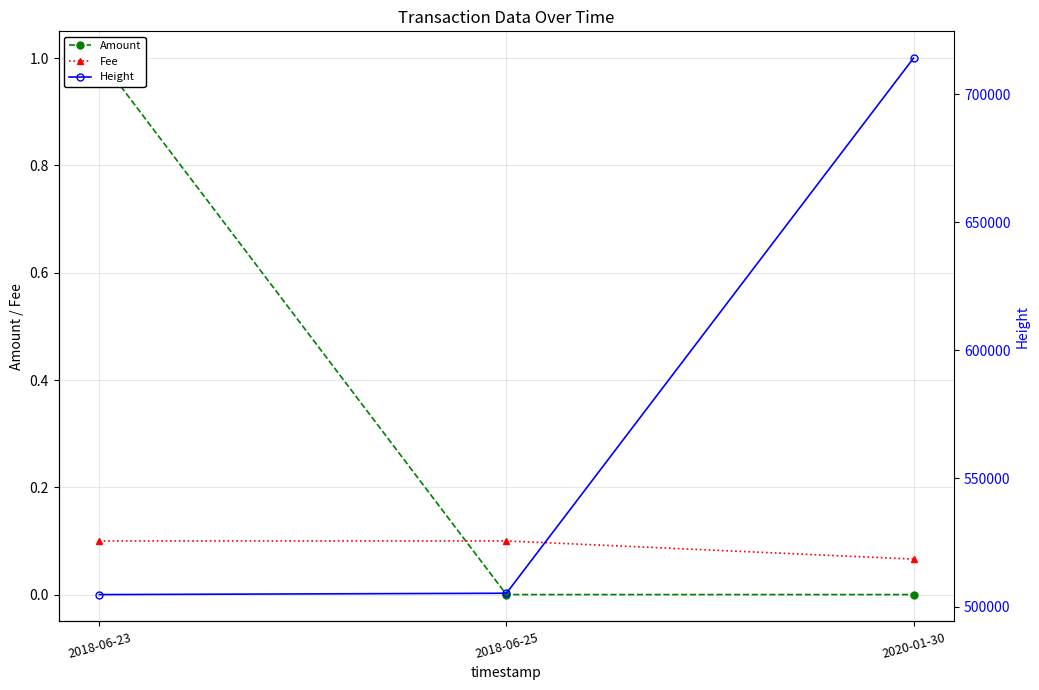

True or false: Fee has a value of 0.1 at 2018-06-25.

True